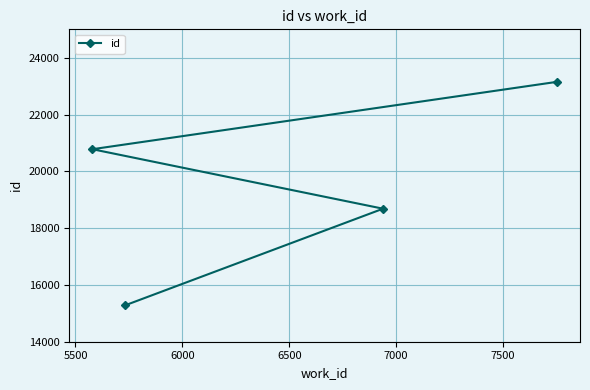

What is the greatest value displayed?

23150